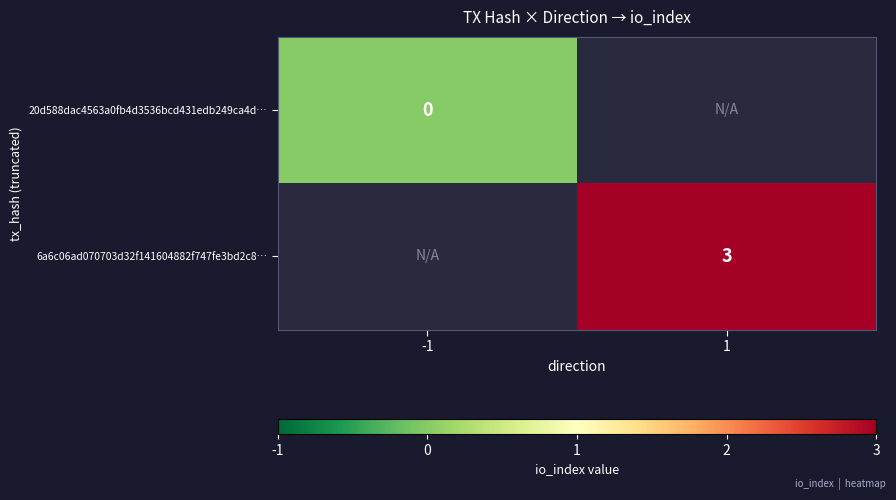

Which label corresponds to the smallest value in the chart?

-1